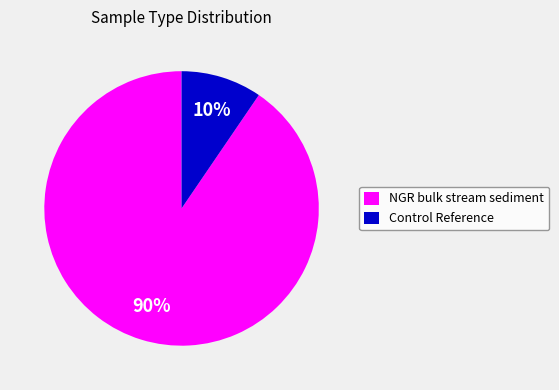

Approximately how many times larger is the value at Control Reference compared to NGR bulk stream sediment?

0.1